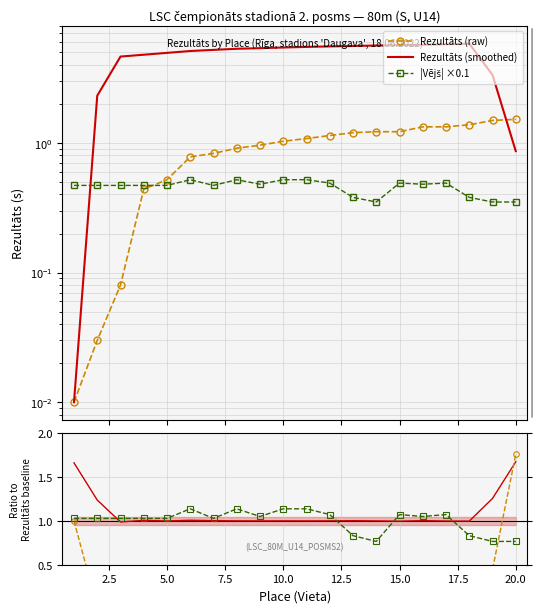

Which series has the widest spread of values?

Rezultāts (smoothed)